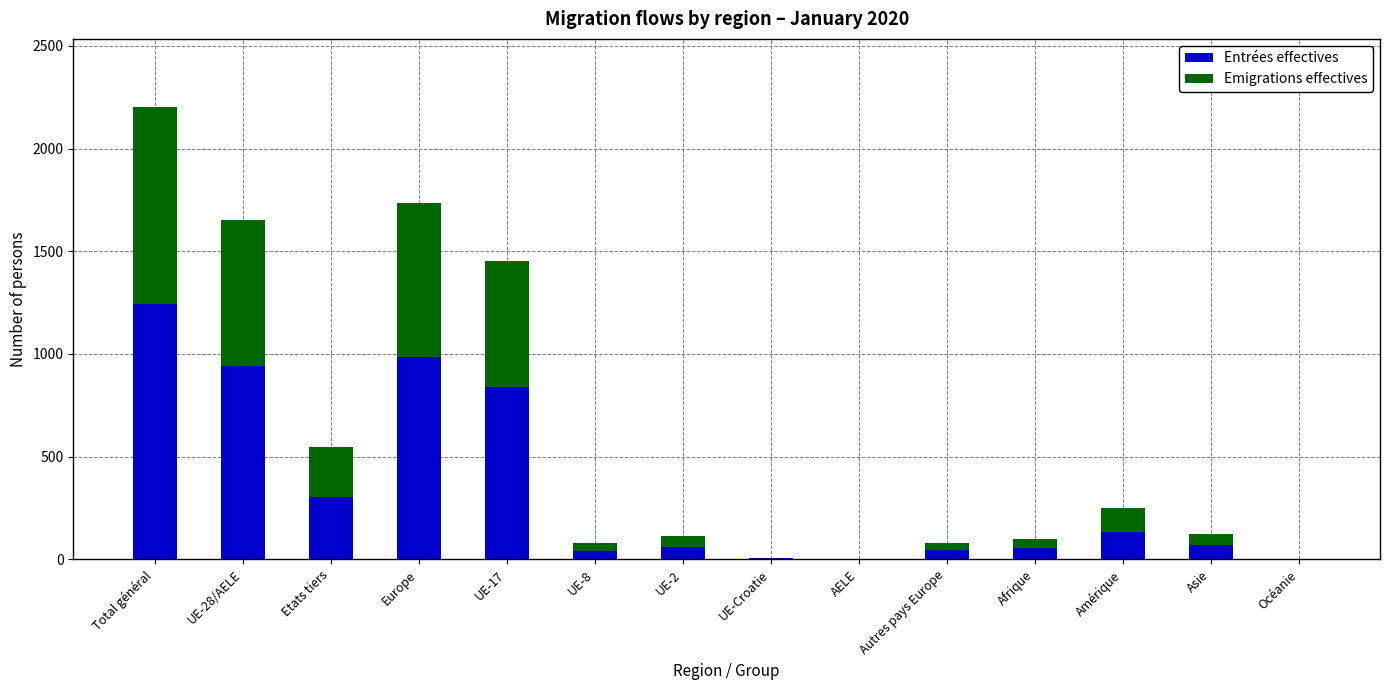

The value of Entrées effectives at Europe is 987. True or false?

True